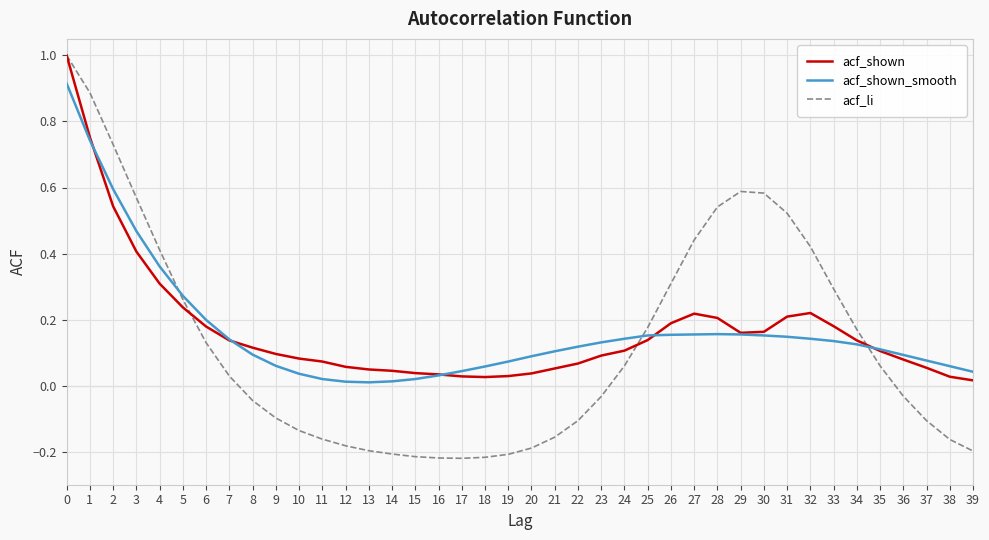

True or false: acf_shown has a value of 0.0 at 23.

False